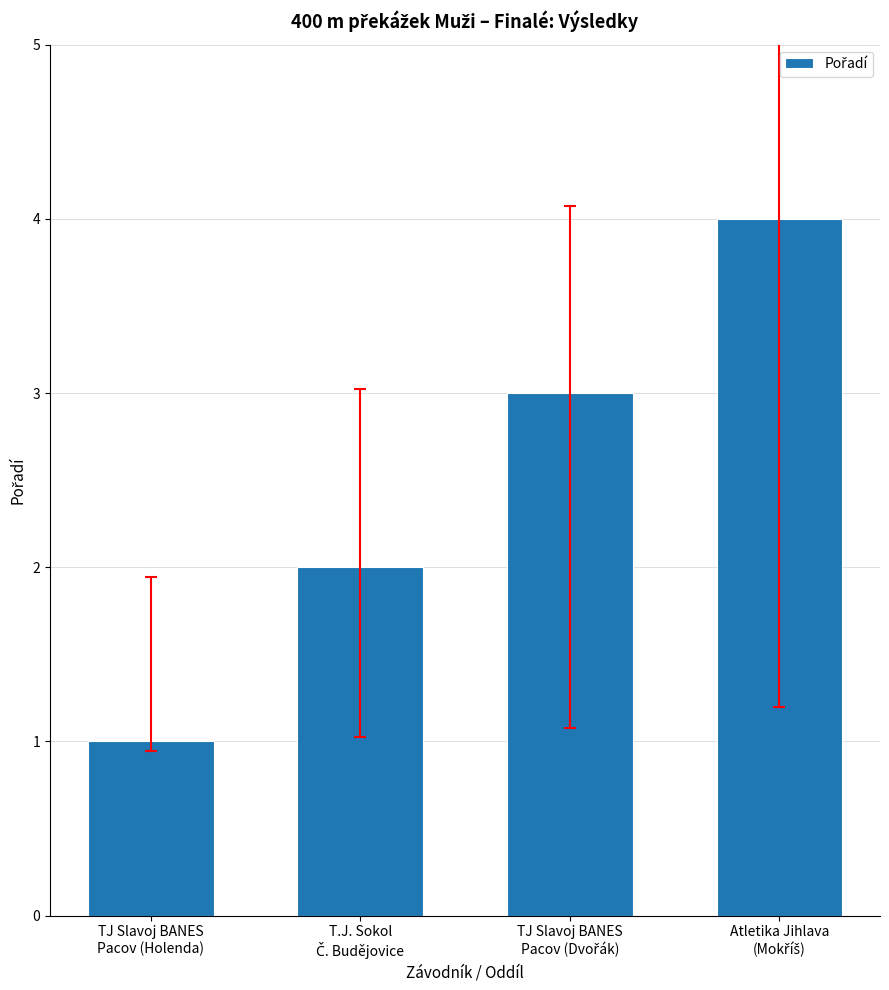

What is the maximum value shown in the chart?

4